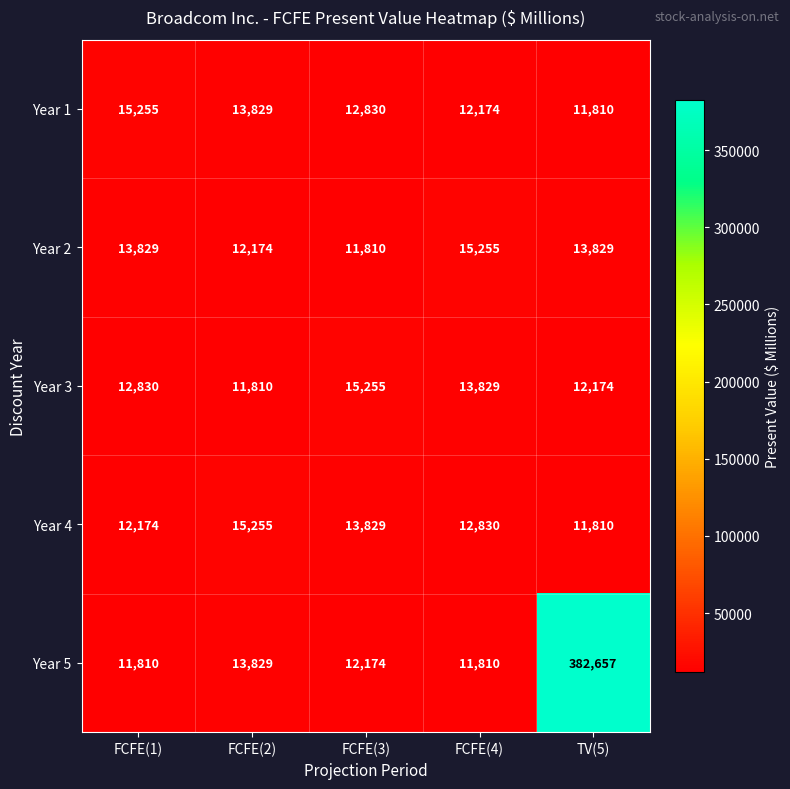

What is the sum of all Year 2 values?

66897